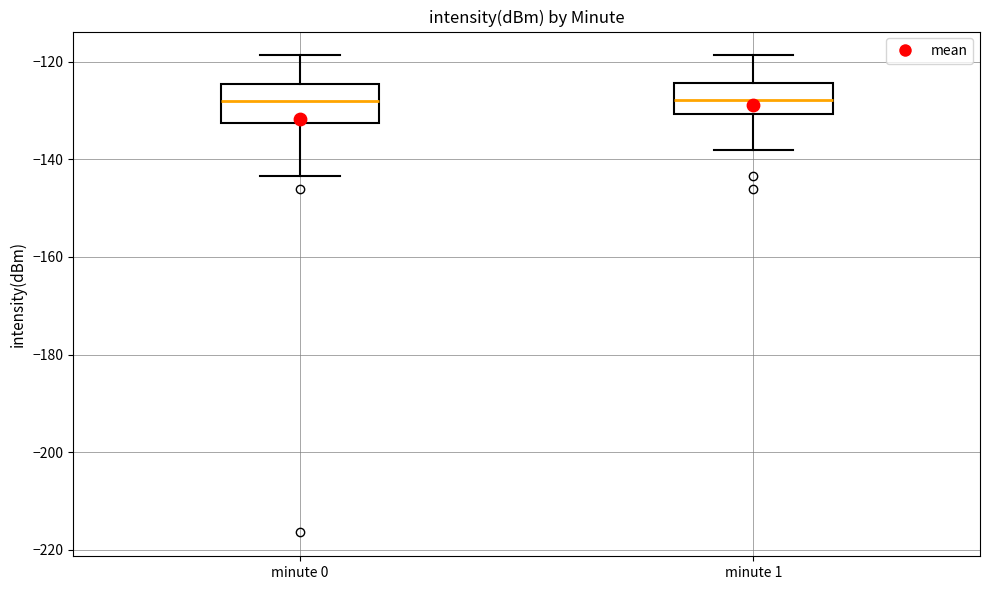

Reading left to right, read every box against the y-axis: the position of its median line, the range the box covers, and the ends of its whiskers. The values are not printed on the chart, so give them approximately, as read against the axis.

minute 0: median -128, box -132 to -124, whiskers -144 to -118
minute 1: median -128, box -130 to -124, whiskers -138 to -118